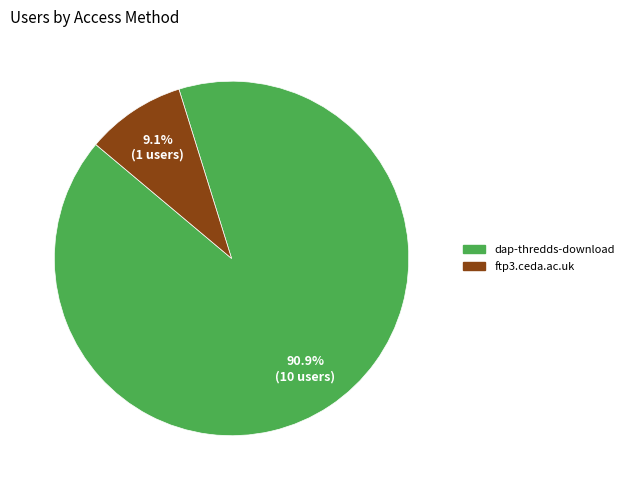

Is it true that dap-thredds-download is 91% of the pie?

True